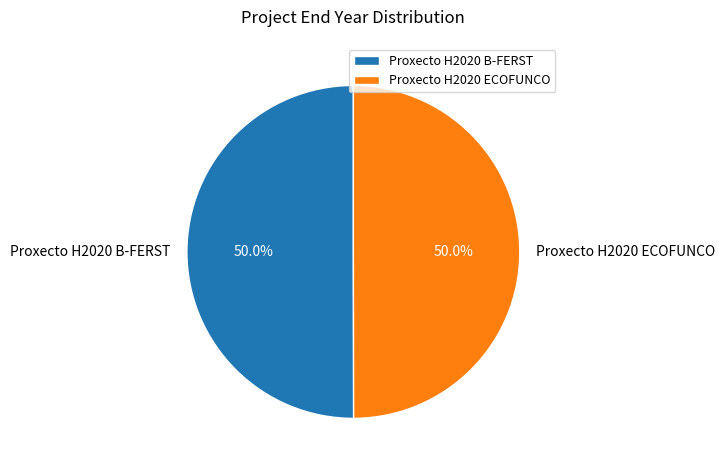

Is it true that Proxecto H2020 ECOFUNCO is 50% of the pie?

True